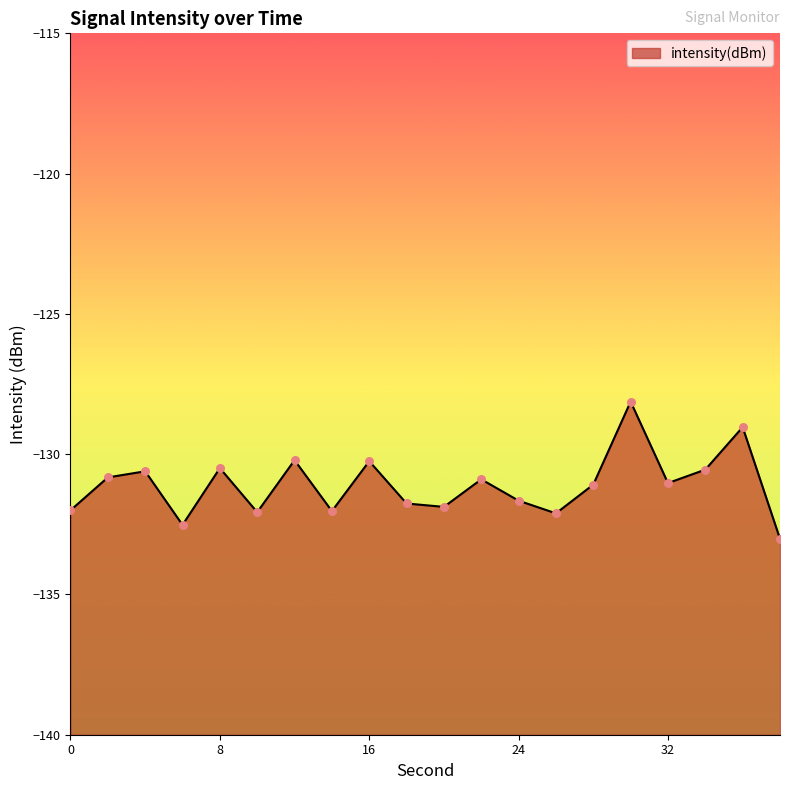

Between 30 and 18, which is larger?

30